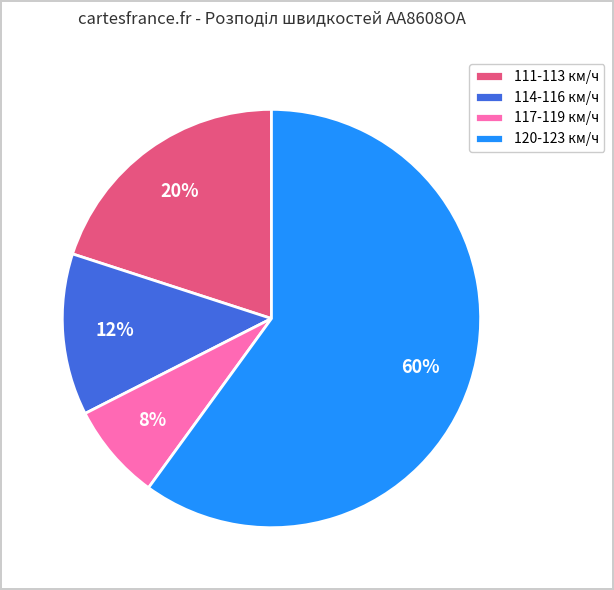

Between 117-119 км/ч and 111-113 км/ч, which is larger?

111-113 км/ч